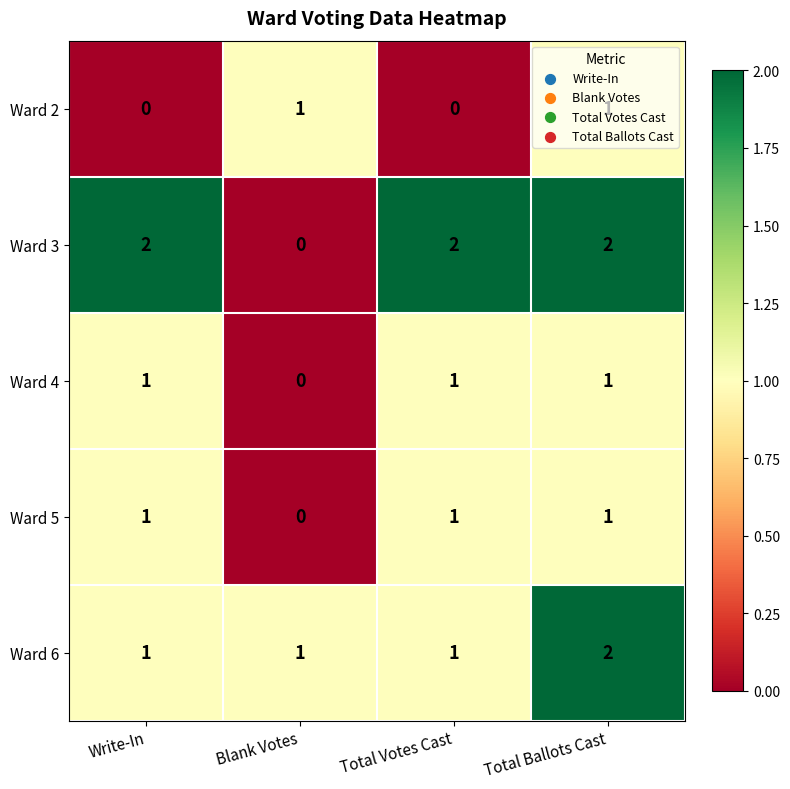

How many Ward 6 values are between 1 and 2?

4